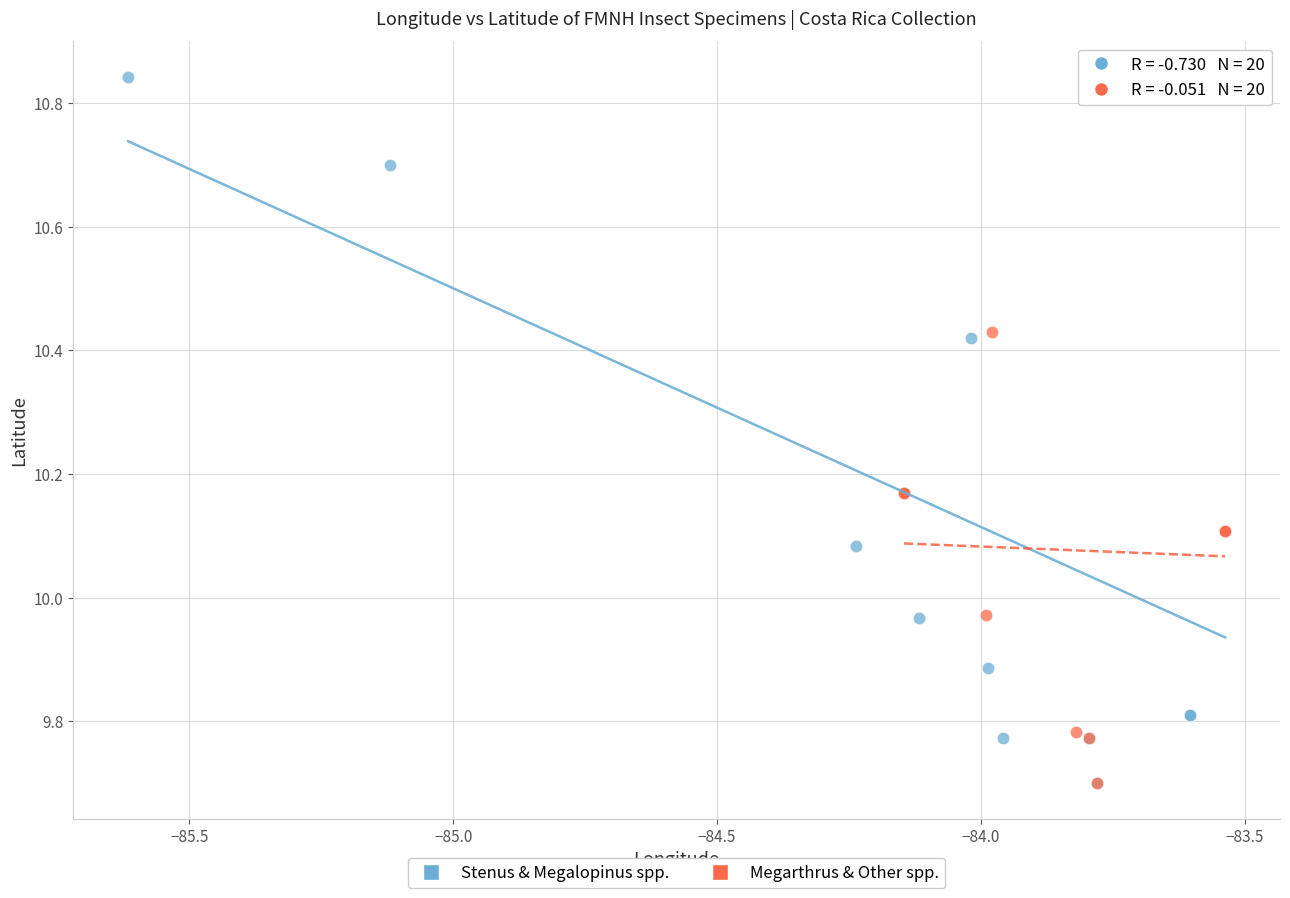

Which series has the widest spread of Y values?

Stenus & Megalopinus spp.